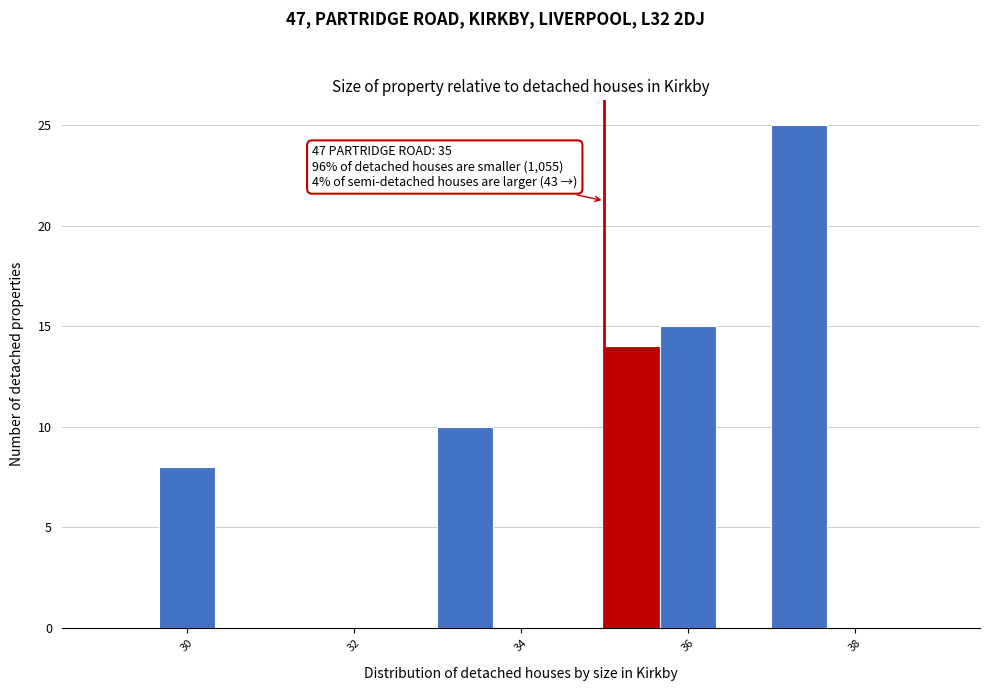

Around what value on the x-axis is the tallest bar? Give the approximate position of its centre, as read against the axis.

37.4